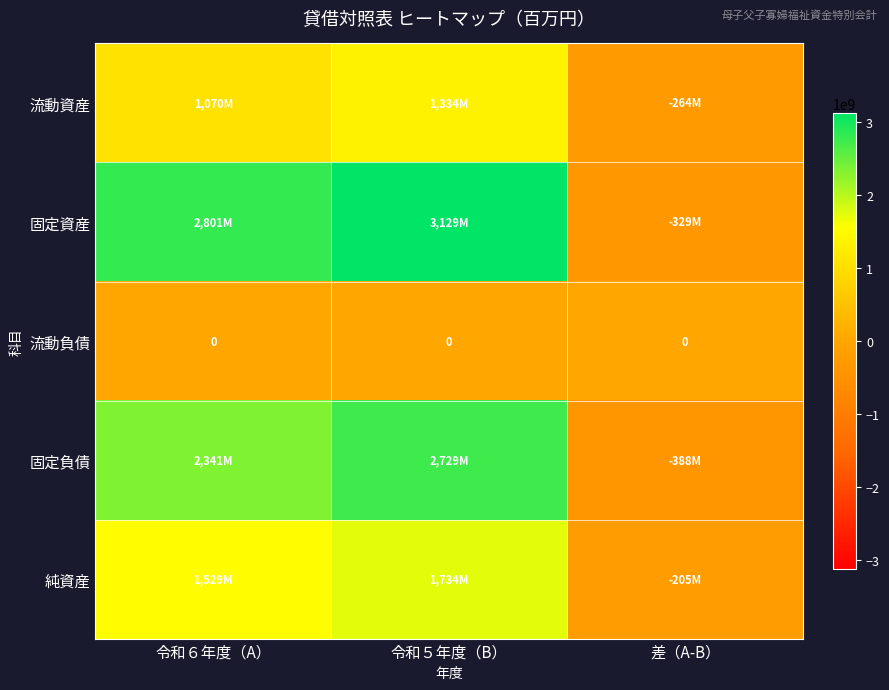

At which category does the chart reach its peak across all series?

令和５年度（B）